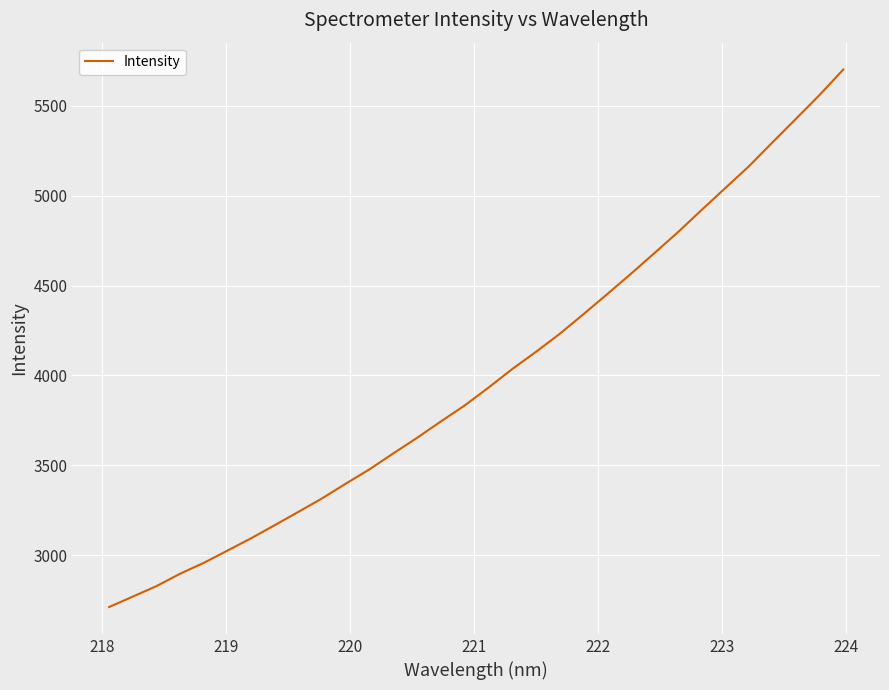

Count the number of values greater than 3931.

16